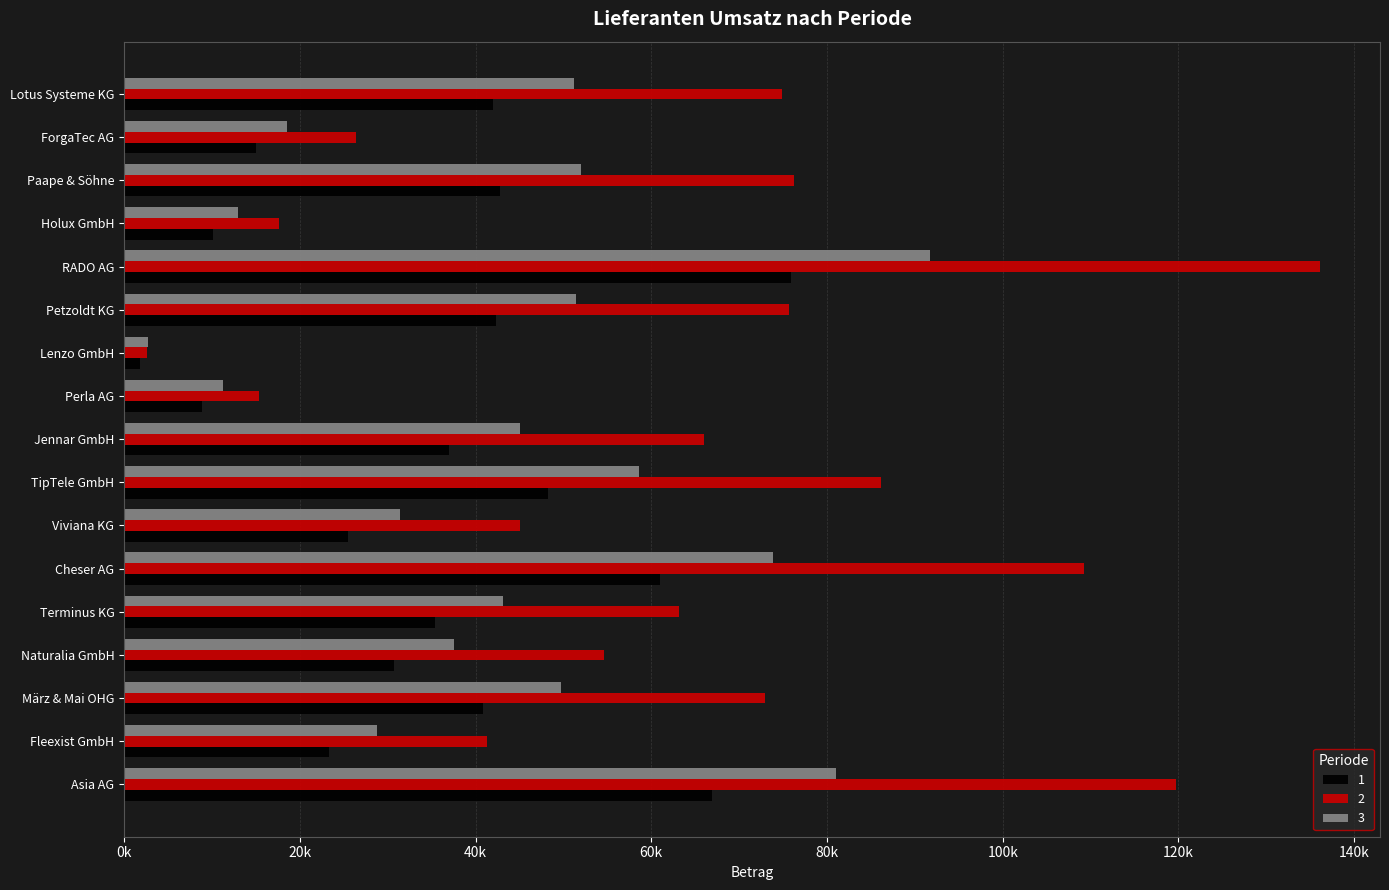

At which label is 1 closest to 38861?

Jennar GmbH